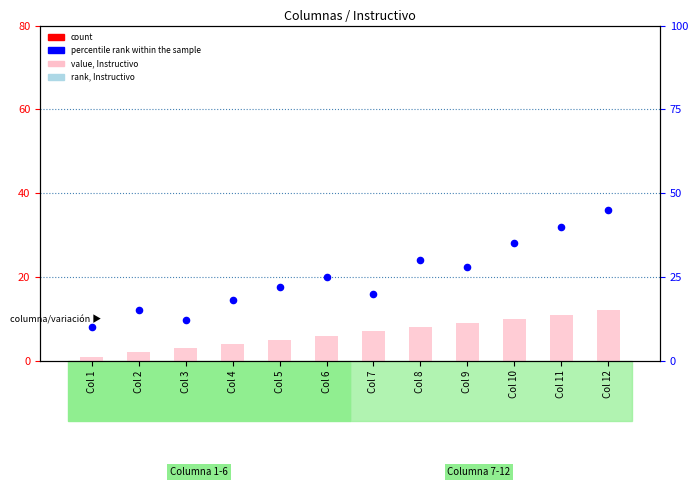

Is the value of percentile rank within the sample at Col 7 greater than the value of count at Col 9?

Yes